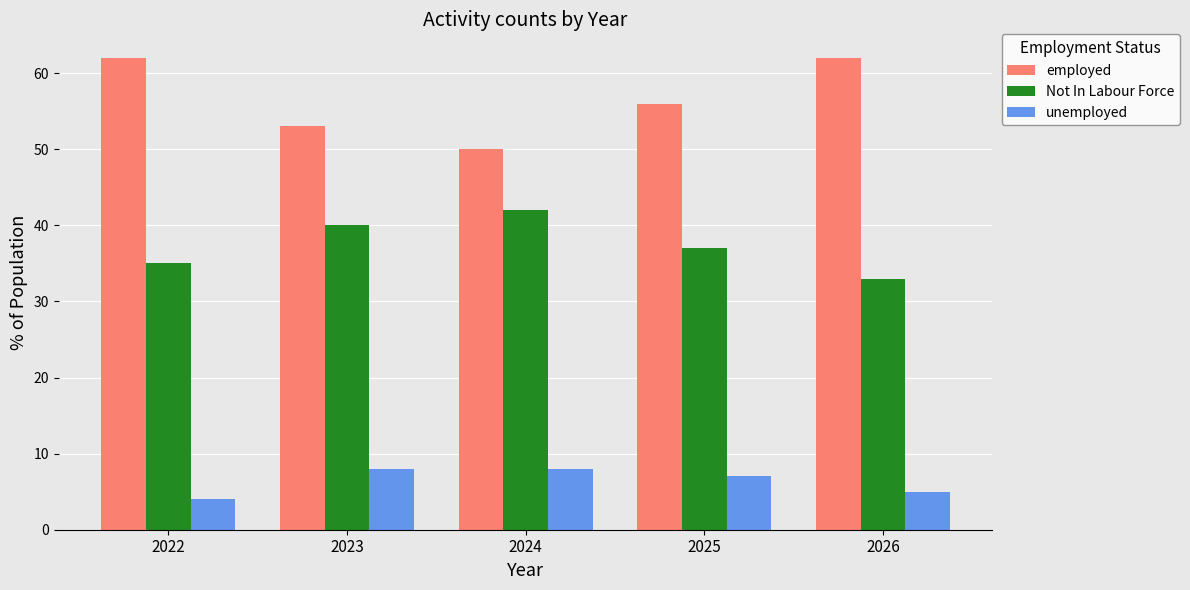

What is the difference between the second highest and second lowest values in the Not In Labour Force series?

5